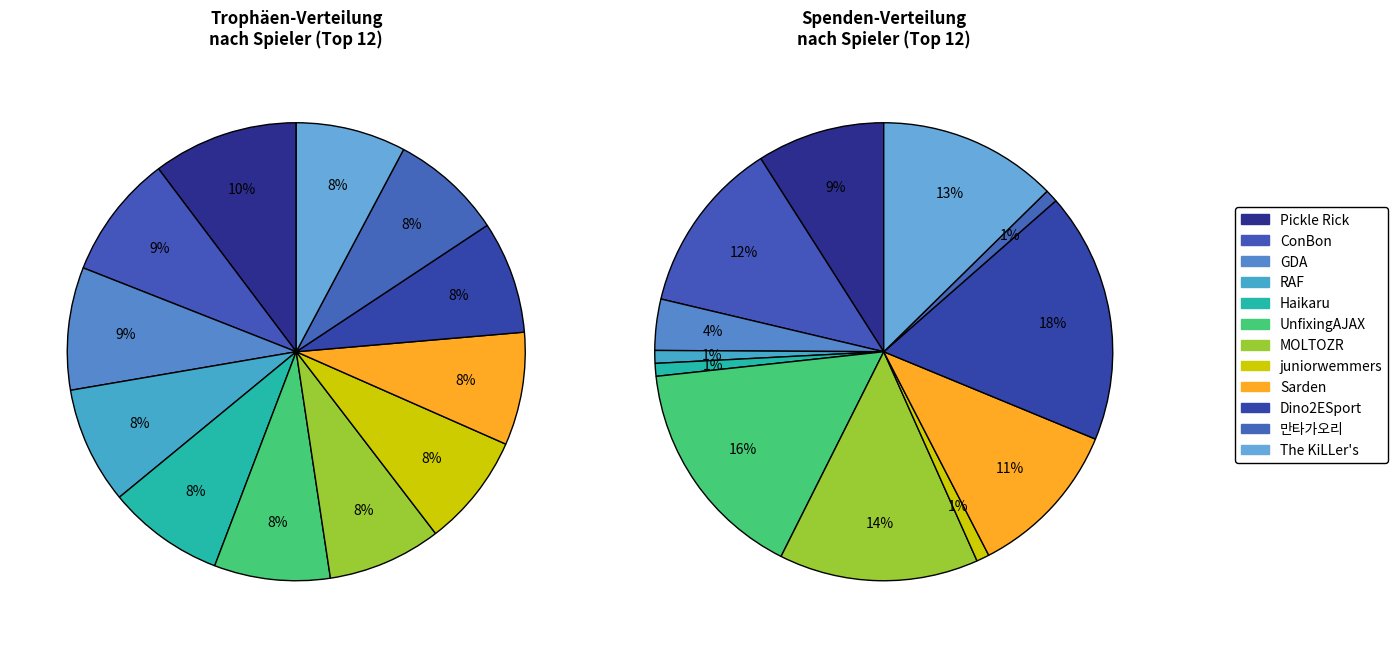

What percentage is the Master II (MOLTOZR) slice, to the nearest percent?

8%